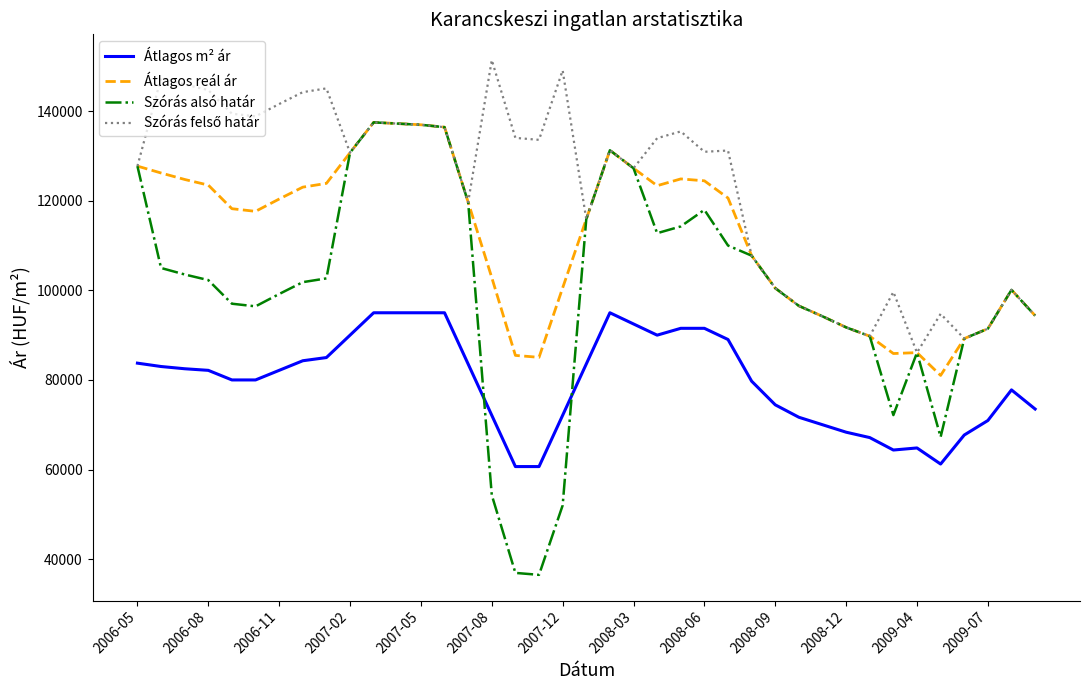

How many distinct data groups are displayed?

4